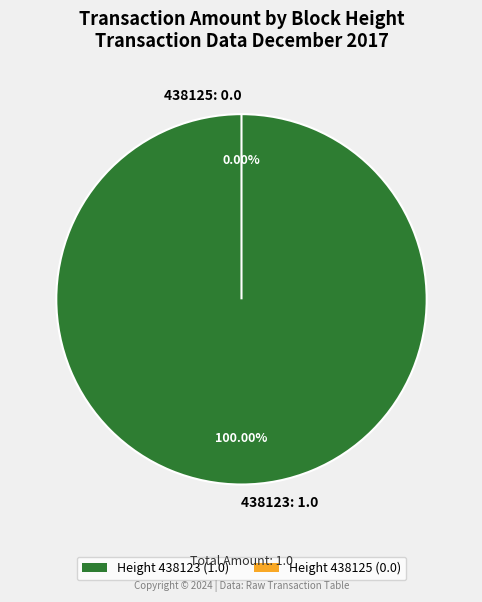

What is the largest slice in the pie chart?

438123